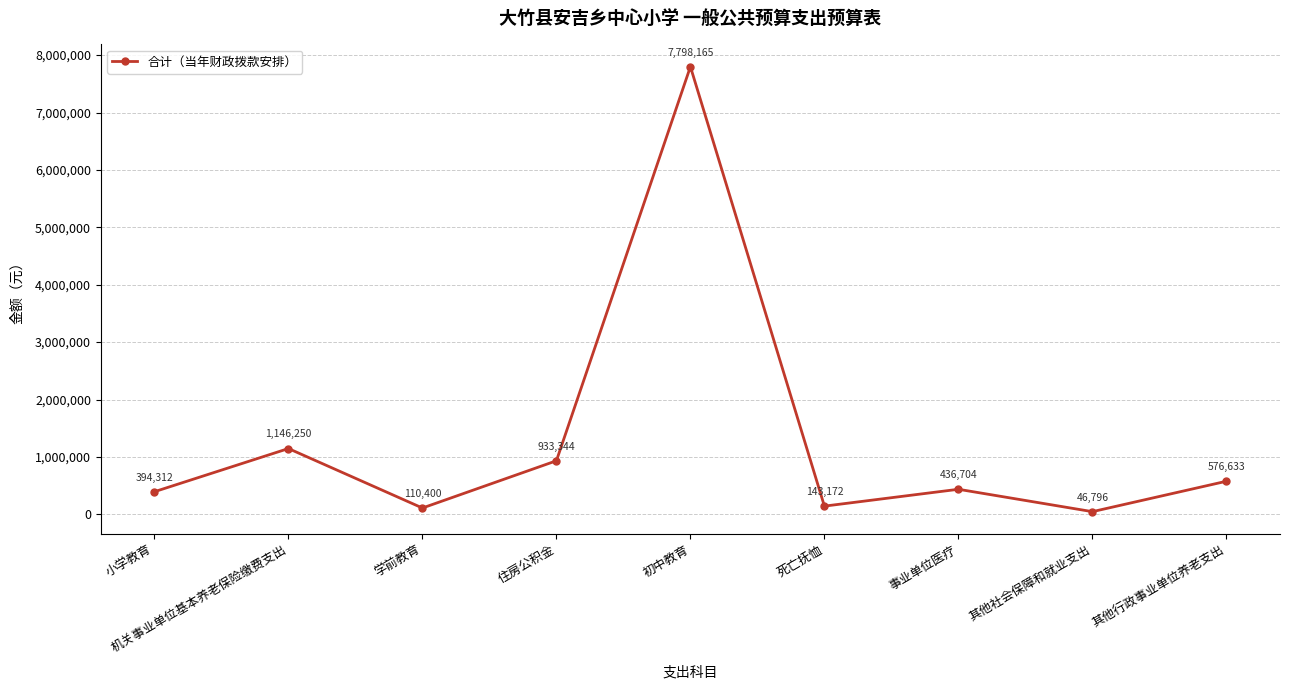

Approximately how many times larger is the value at 学前教育 compared to 机关事业单位基本养老保险缴费支出?

0.1